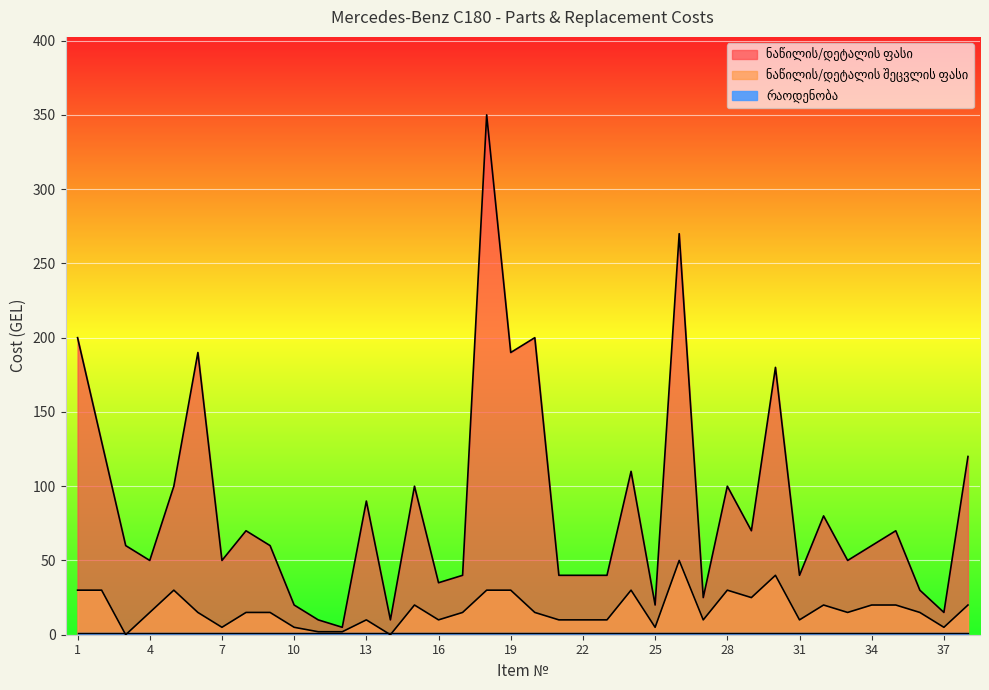

Reading left to right, extract all data points from this chart.

ნაწილის/დეტალის ფასი: 200	130	60	50	100	190	50	70	60	20	10	5	90	10	100	35	40	350	190	200	40	40	40	110	20	270	25	100	70	180	40	80	50	60	70	30	15	120
ნაწილის/დეტალის შეცვლის ფასი: 30	30	0	15	30	15	5	15	15	5	2	2	10	0	20	10	15	30	30	15	10	10	10	30	5	50	10	30	25	40	10	20	15	20	20	15	5	20